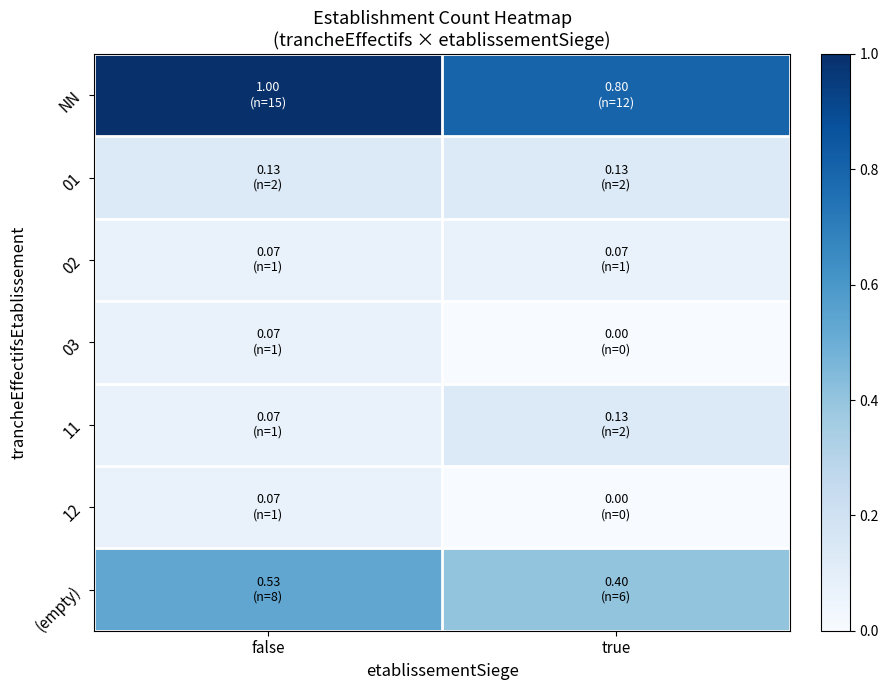

Reading left to right, extract all data points from this chart.

NN: false=1.0	true=0.8
01: false=0.1	true=0.1
02: false=0.1	true=0.1
03: false=0.1	true=0.0
11: false=0.1	true=0.1
12: false=0.1	true=0.0
(empty): false=0.5	true=0.4